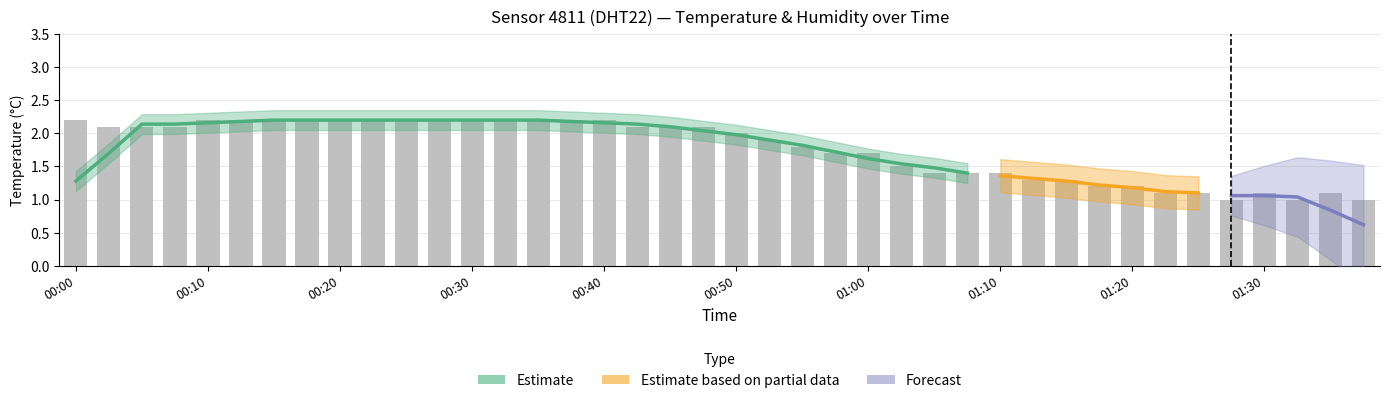

Where does the data first go above 2?

00:00